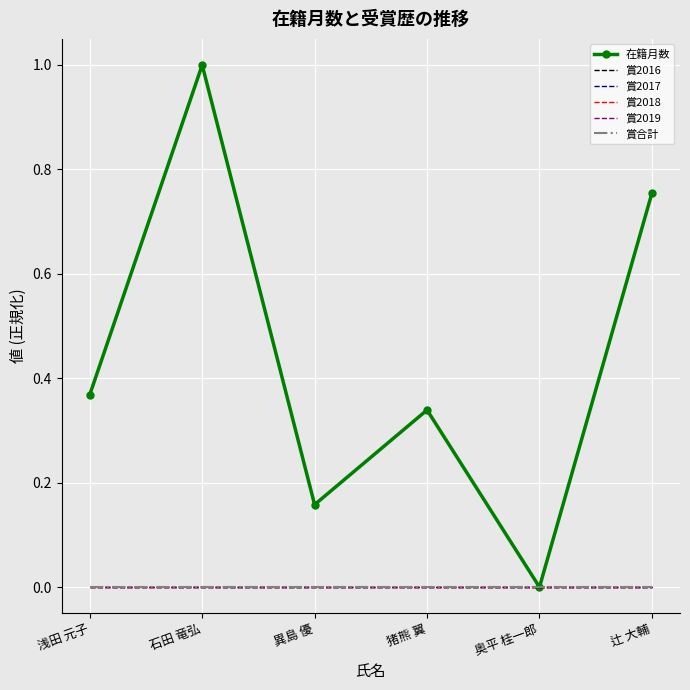

Reading left to right, list all the values displayed in this chart.

在籍月数: 0.4	1.0	0.2	0.3	0.0	0.8
賞2016: 0.0	0.0	0.0	0.0	0.0	0.0
賞2017: 0.0	0.0	0.0	0.0	0.0	0.0
賞2018: 0.0	0.0	0.0	0.0	0.0	0.0
賞2019: 0.0	0.0	0.0	0.0	0.0	0.0
賞合計: 0.0	0.0	0.0	0.0	0.0	0.0